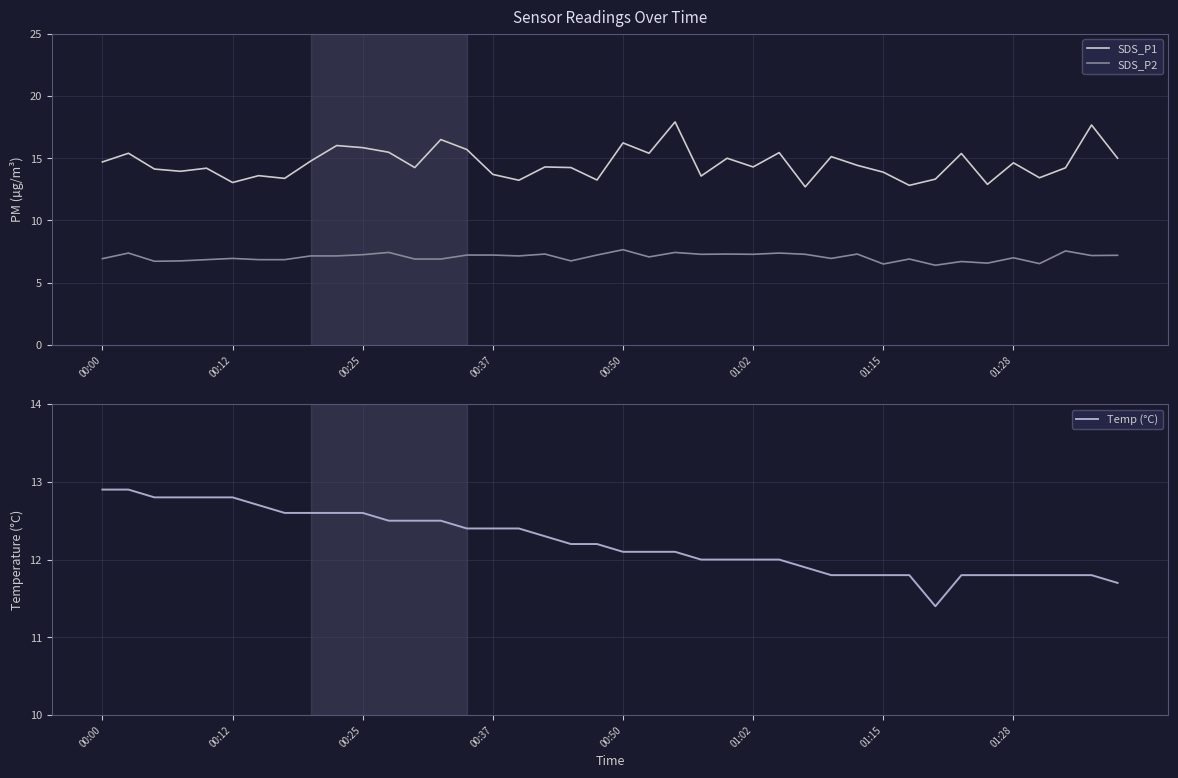

What is the sum of all Temp (°C) values?

488.8